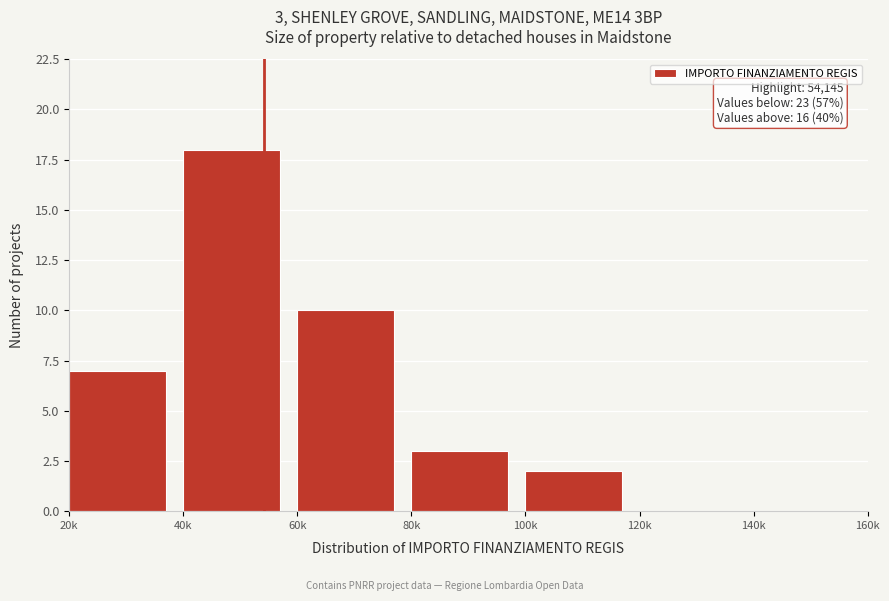

Reading right to left, extract all data points from this chart.

140k=0	120k=0	100k=2	80k=3	60k=10	40k=18	20k=7